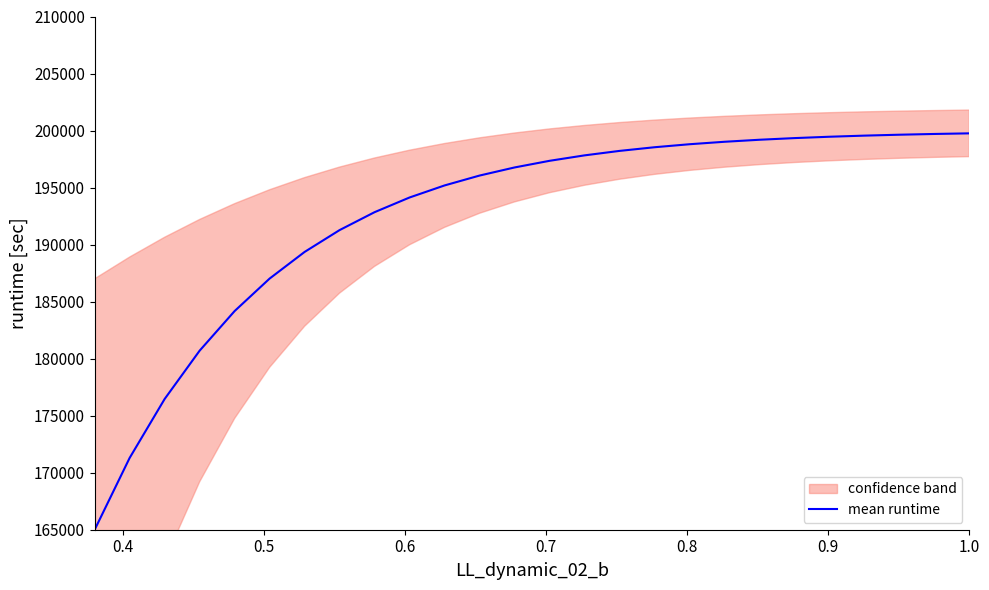

What is the minimum value for mean runtime?

165000.0